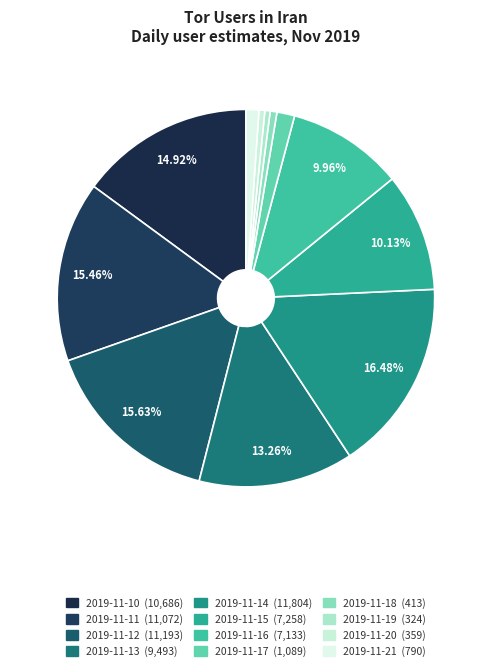

True or false: 2019-11-20 accounts for 1% of the total.

True